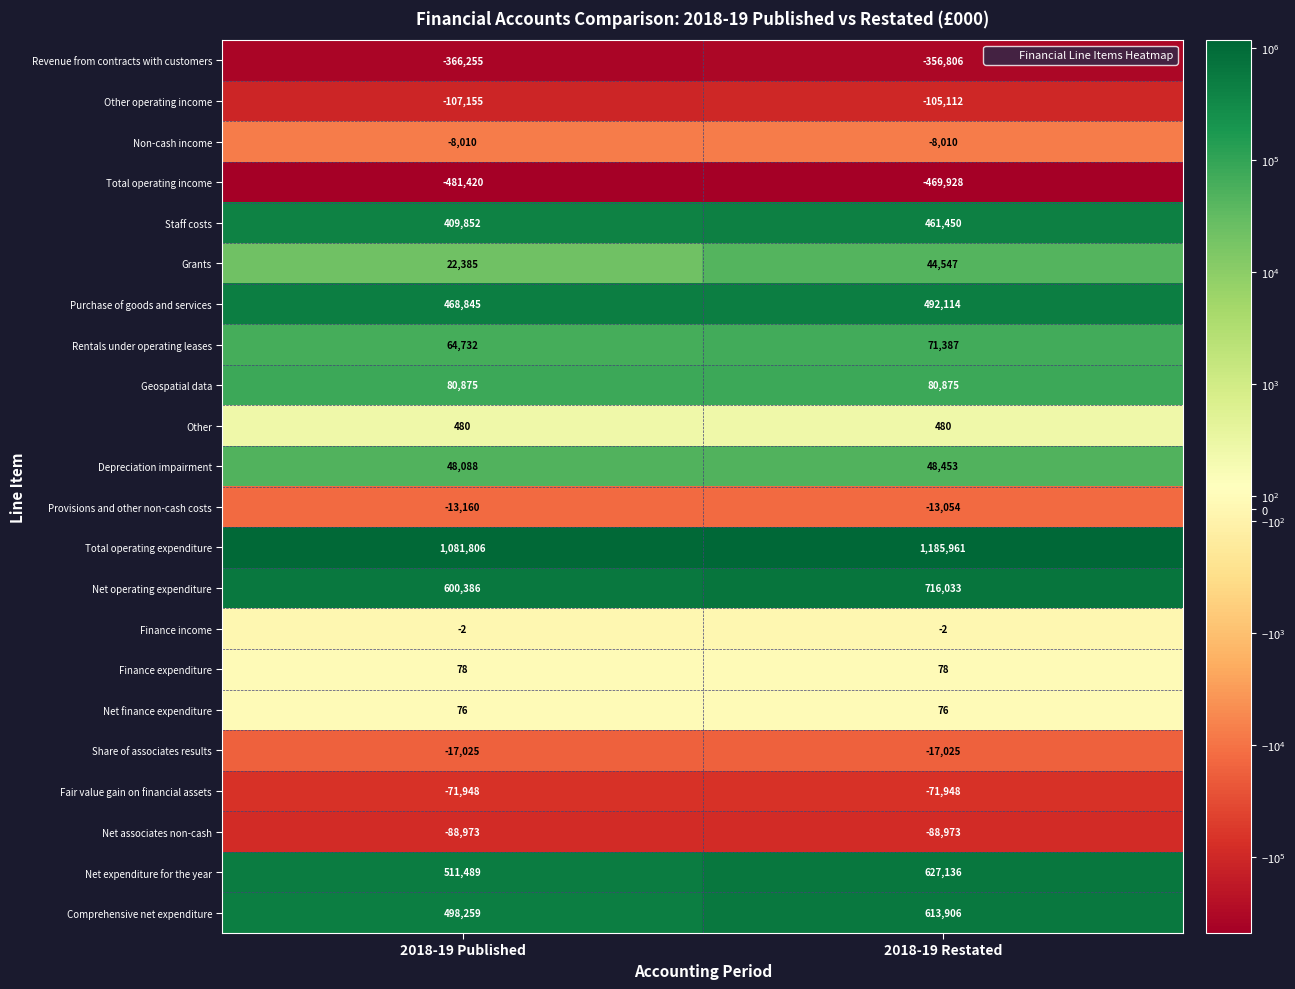

What is the difference between the maximum and minimum values in the Revenue from contracts with customers series?

9449